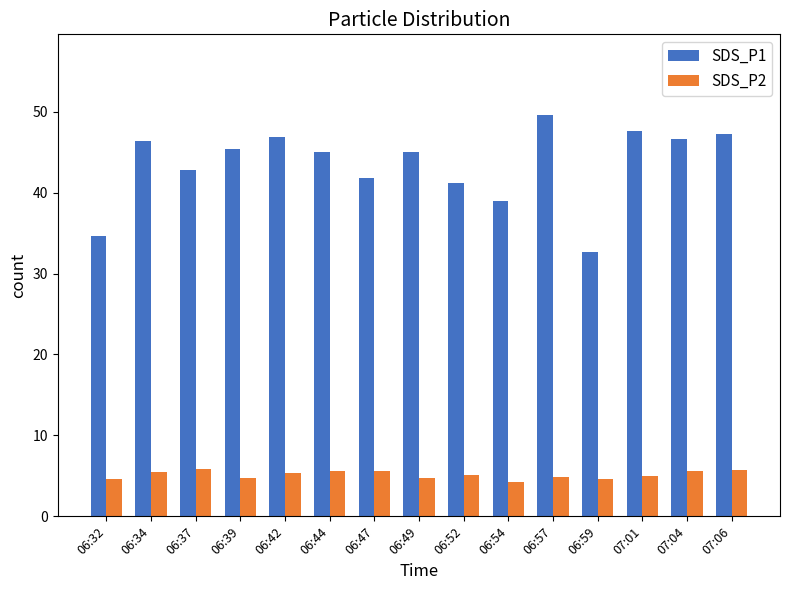

What are all the series names shown in the legend?

SDS_P1, SDS_P2